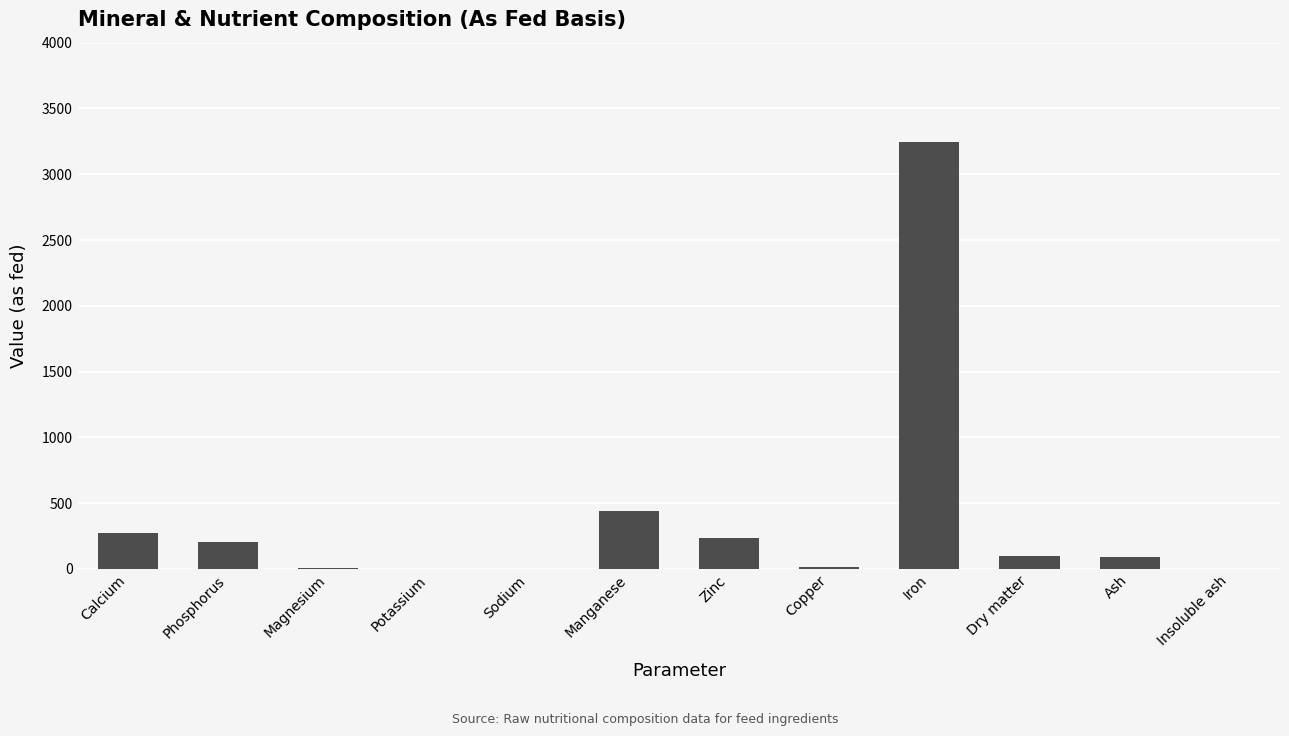

What is the maximum value shown in the chart?

3246.0